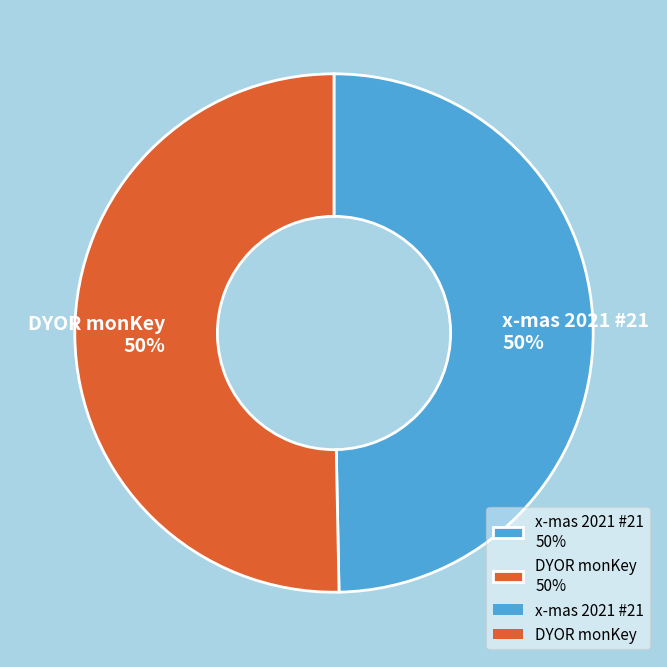

Approximately how many times larger is the value at x-mas 2021 #21 50% compared to DYOR monKey 50%?

1.0